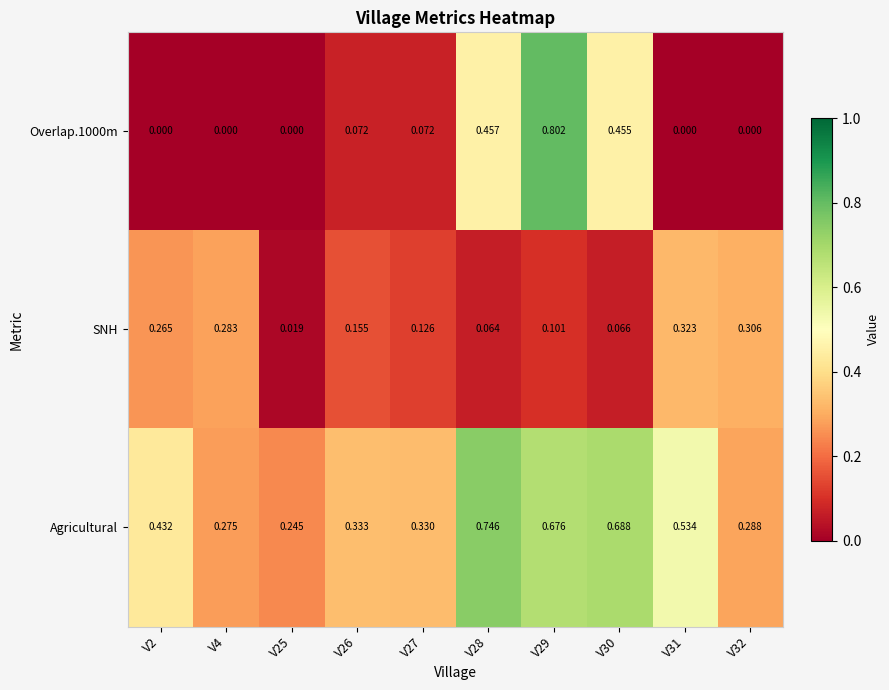

Which series has the largest total across all categories?

Agricultural